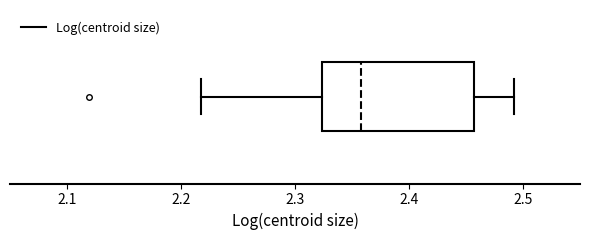

Where does the median line of the box sit on the x-axis? The values are not printed on the chart, so give them approximately, as read against the axis.

2.36